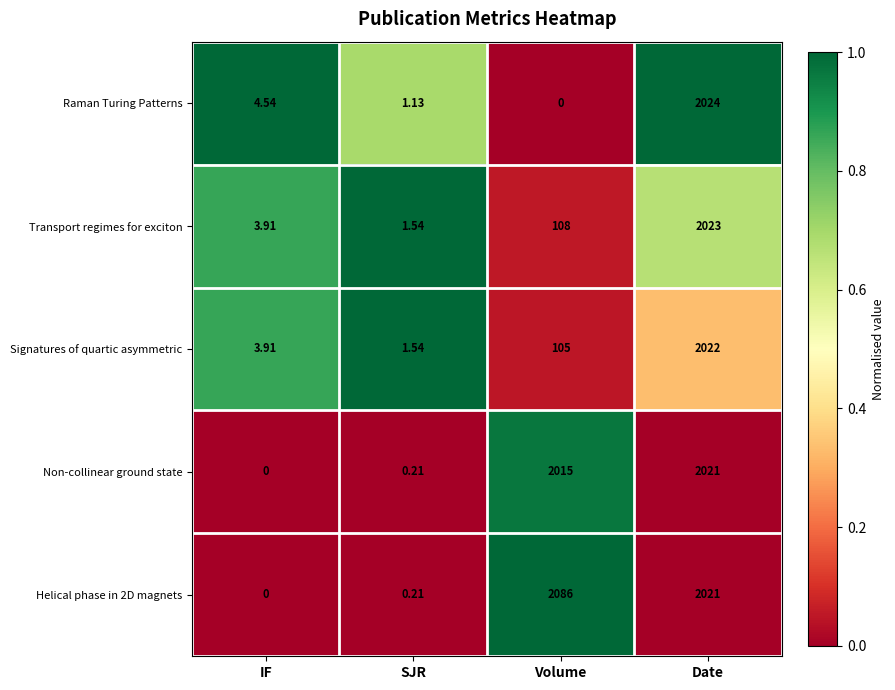

Where does the Raman Turing Patterns series first go above 4?

IF